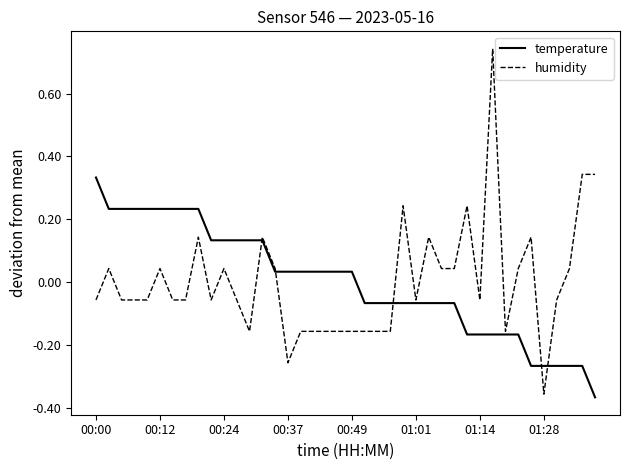

How many lines are shown in the chart?

2